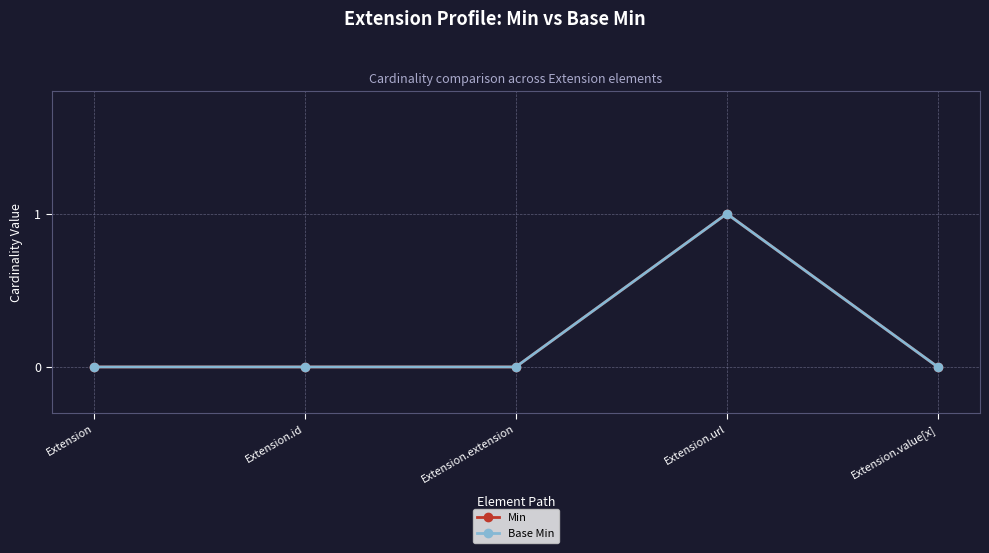

Reading right to left, extract all data points from this chart.

Min: Extension.value[x]=0	Extension.url=1	Extension.extension=0	Extension.id=0	Extension=0
Base Min: Extension.value[x]=0	Extension.url=1	Extension.extension=0	Extension.id=0	Extension=0